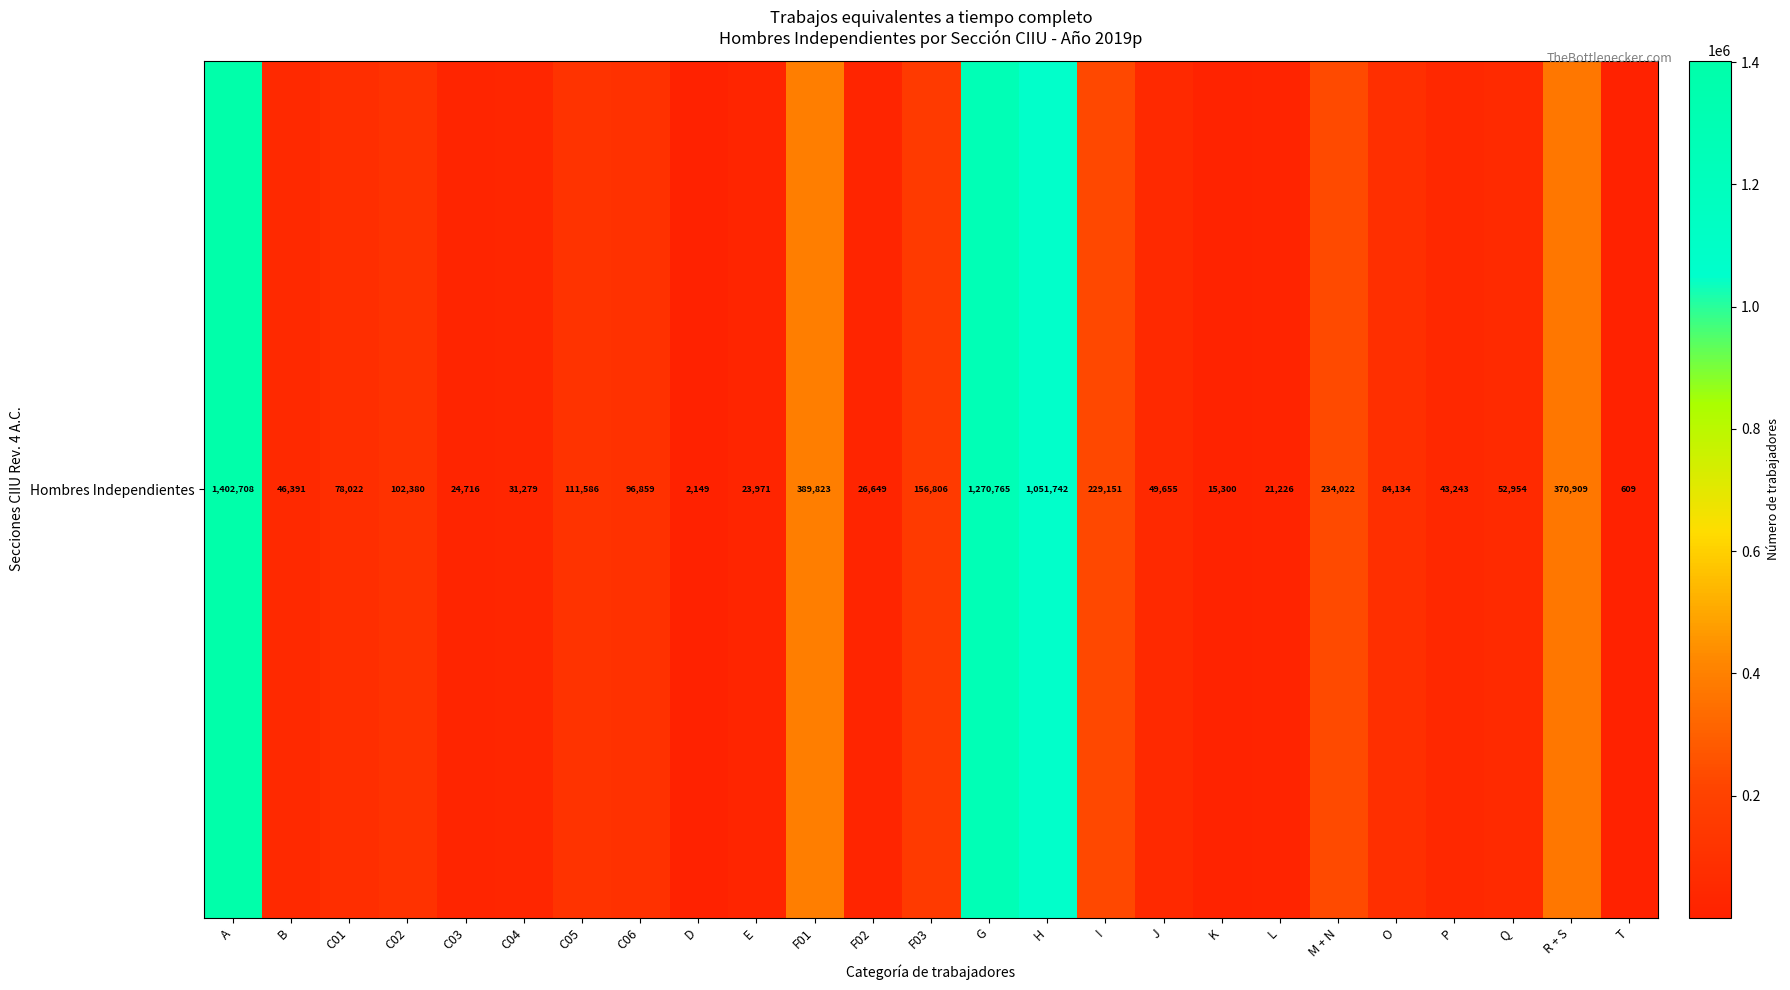

Reading right to left, transcribe all the data shown in this chart.

609	370909	52954	43243	84134	234022	21226	15300	49655	229151	1051742	1270765	156806	26649	389823	23971	2149	96859	111586	31279	24716	102380	78022	46391	1402708